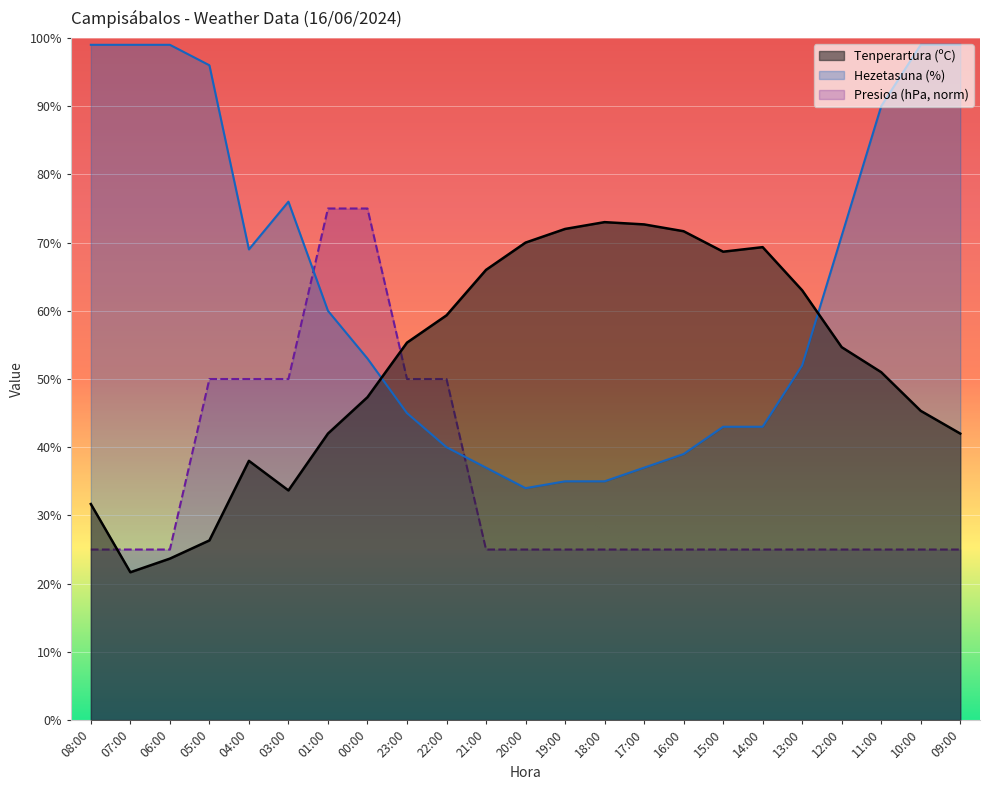

What is the smallest value displayed?

21.7